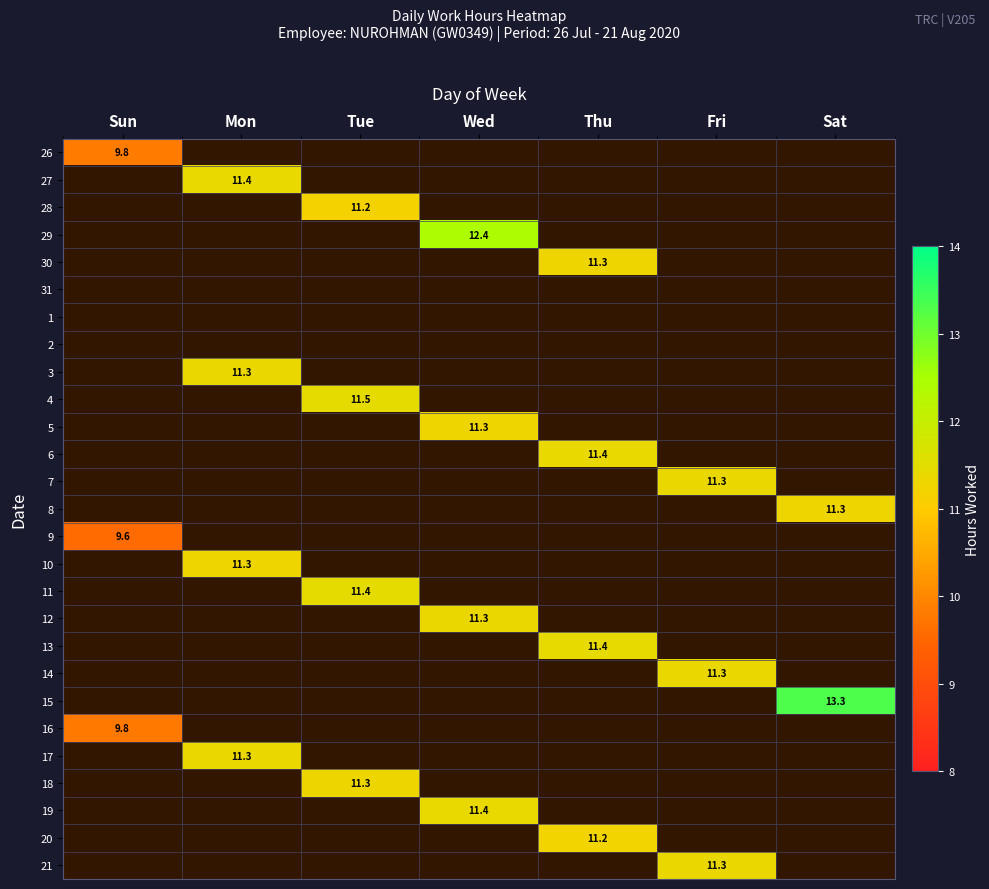

The 12 series shows 3.9 at Wed. True or false?

False